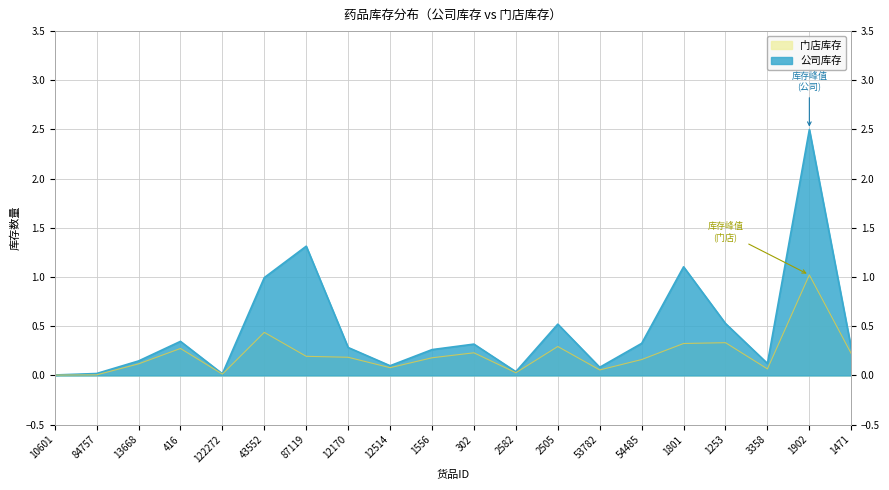

In 门店库存, how many points are higher than both neighbors (excluding endpoints)?

6